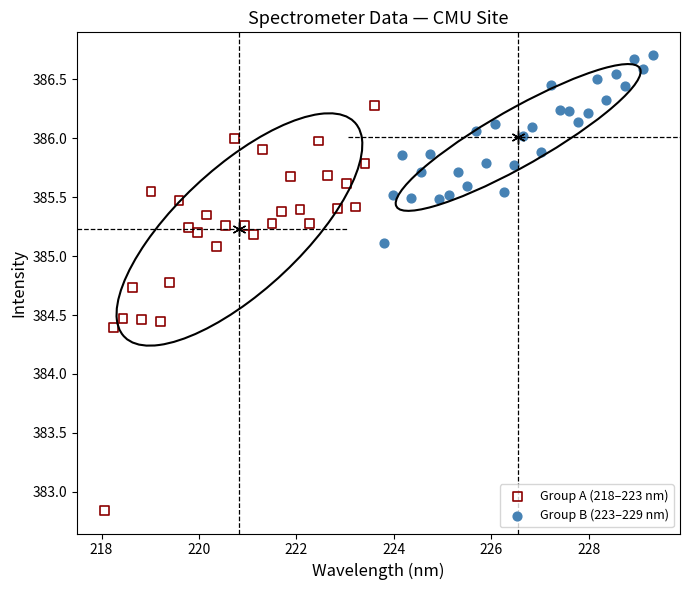

What are all the series names shown in the legend?

Group A (218–223 nm), Group B (223–229 nm)